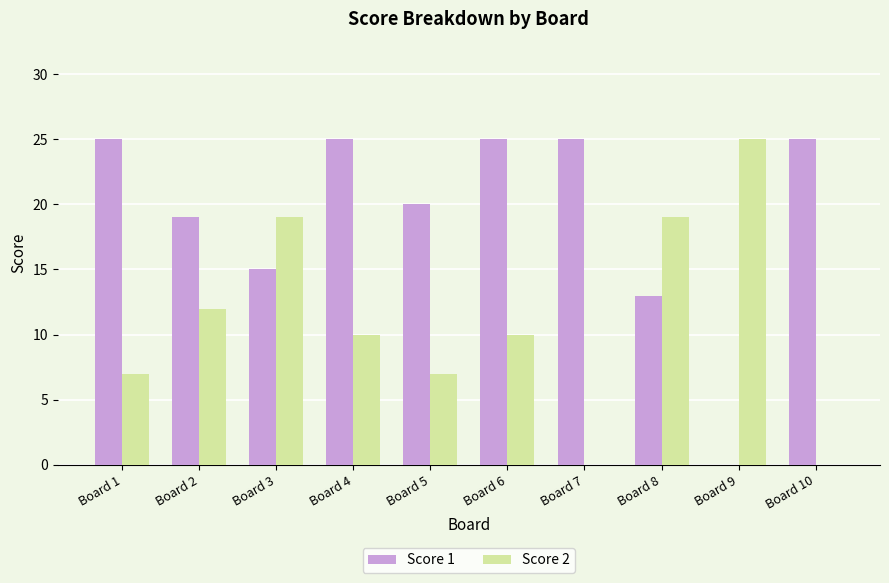

The Score 2 series shows 45 at Board 9. True or false?

False